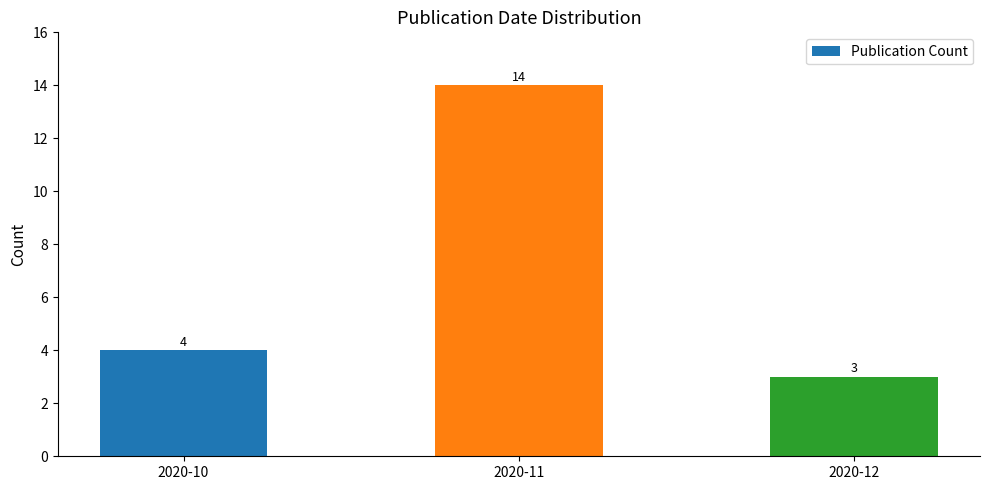

Reading left to right, what are all the values shown in this chart?

2020-10=4	2020-11=14	2020-12=3